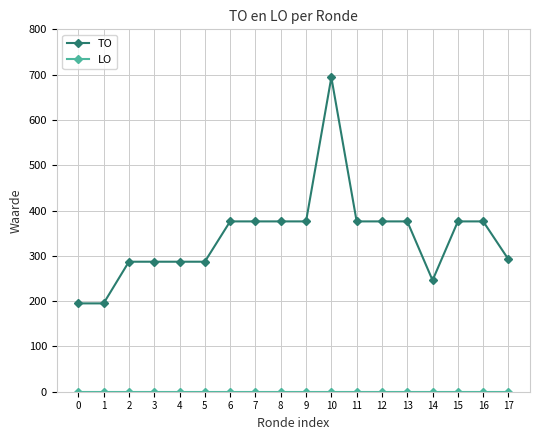

What is the minimum value for TO?

195